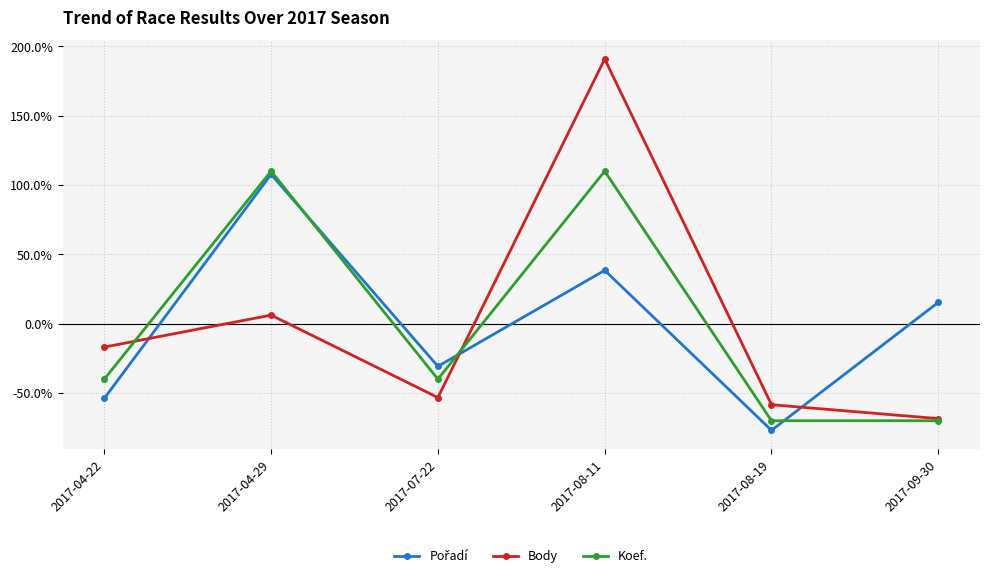

What is the label of the 2nd point from the left?

2017-04-29